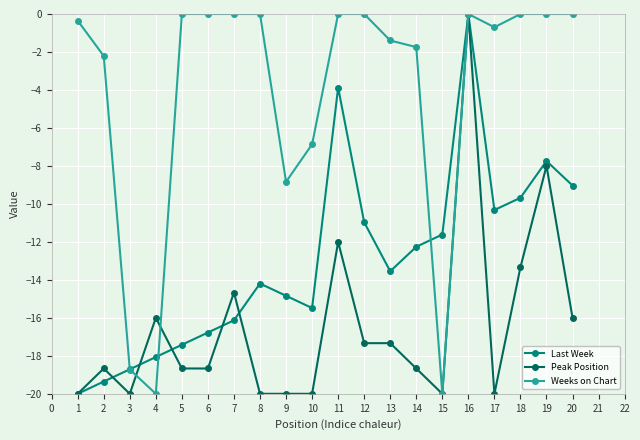

At which category does Weeks on Chart reach its first local valley?

4